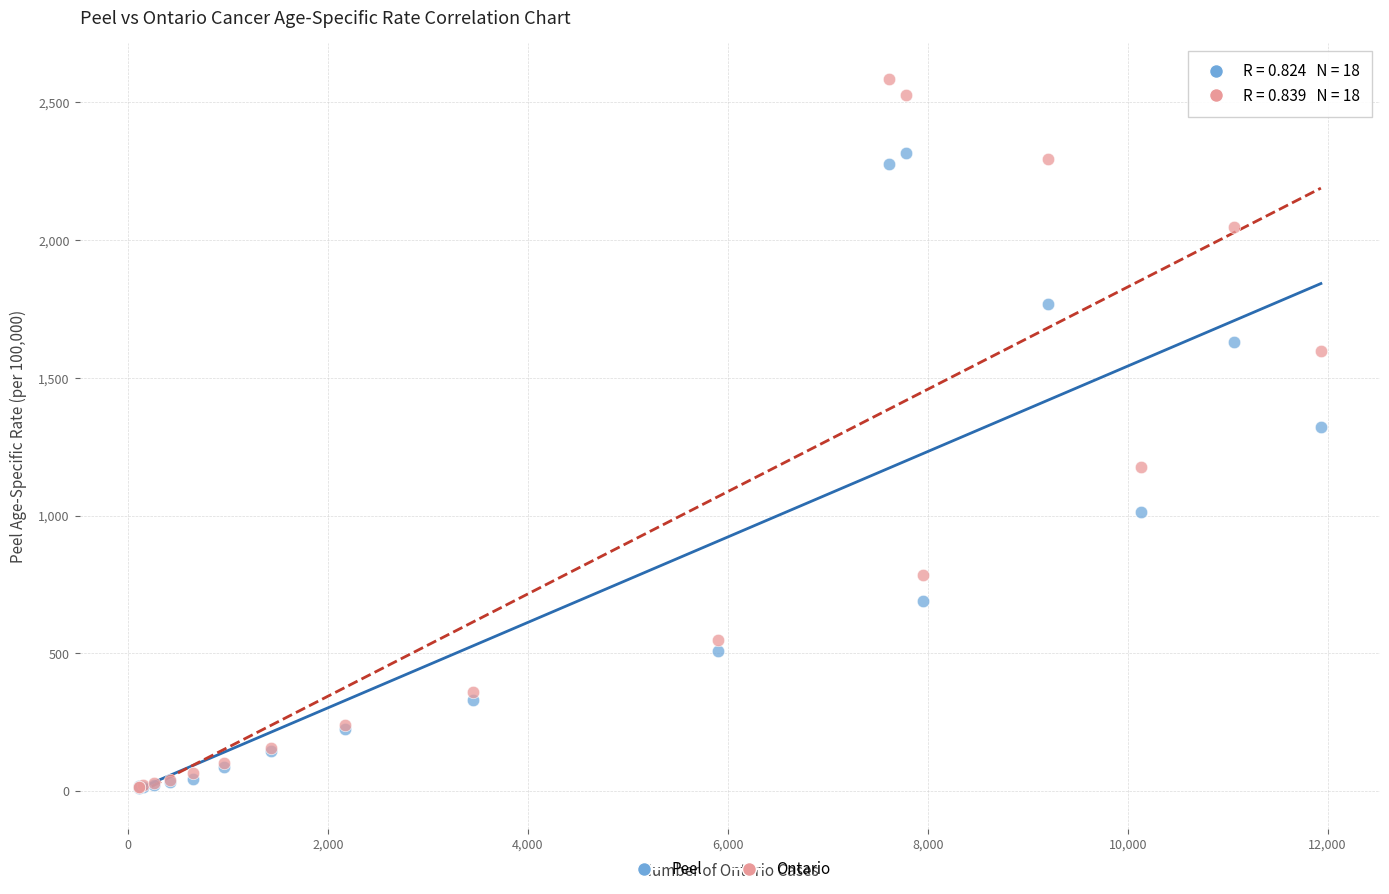

What are all the series names shown in the legend?

Peel, Ontario